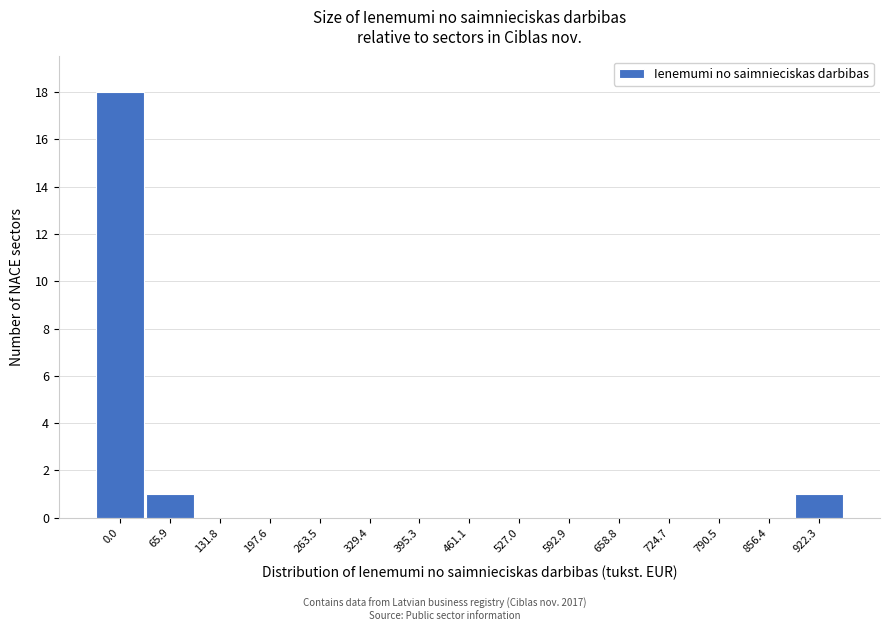

Reading right to left, extract all data points from this chart.

922.3=1	856.4=0	790.5=0	724.7=0	658.8=0	592.9=0	527.0=0	461.1=0	395.3=0	329.4=0	263.5=0	197.6=0	131.8=0	65.9=1	0.0=18